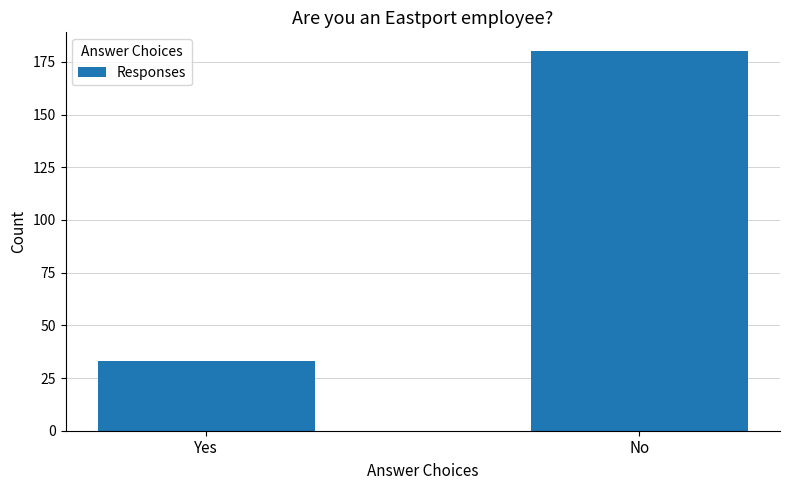

Which category has the highest value across all series?

No